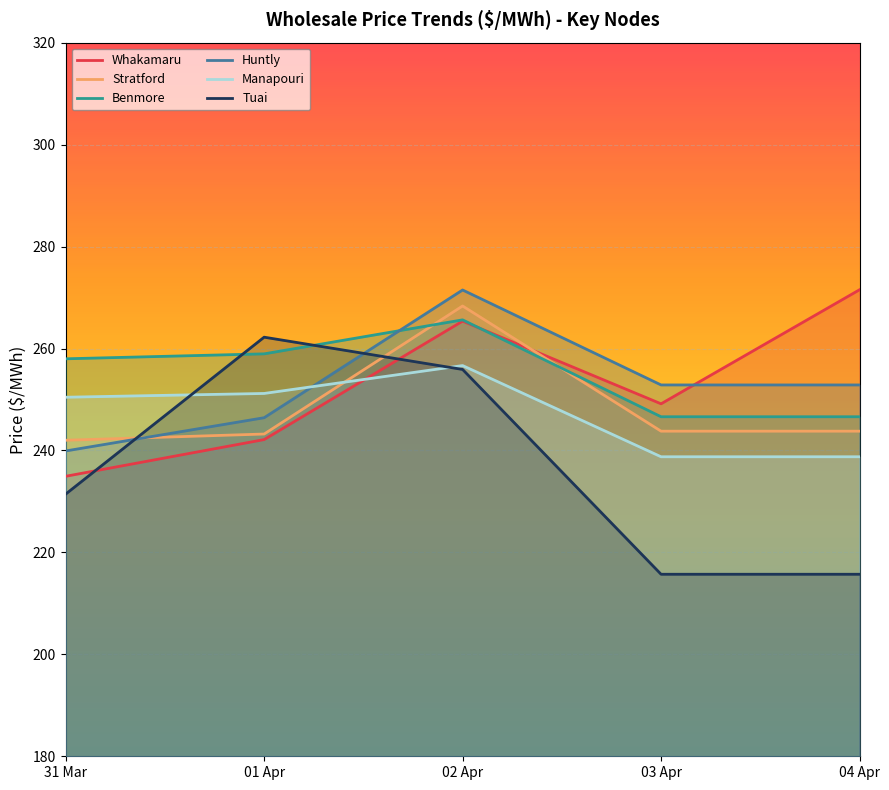

Where does the Whakamaru series first go above 249?

02 Apr